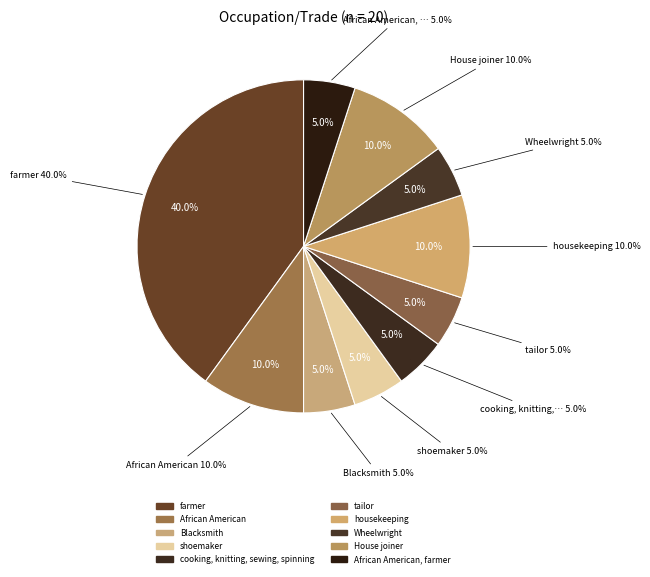

To the nearest percent, what percentage of the pie is cooking, knitting, sewing, spinning?

5%